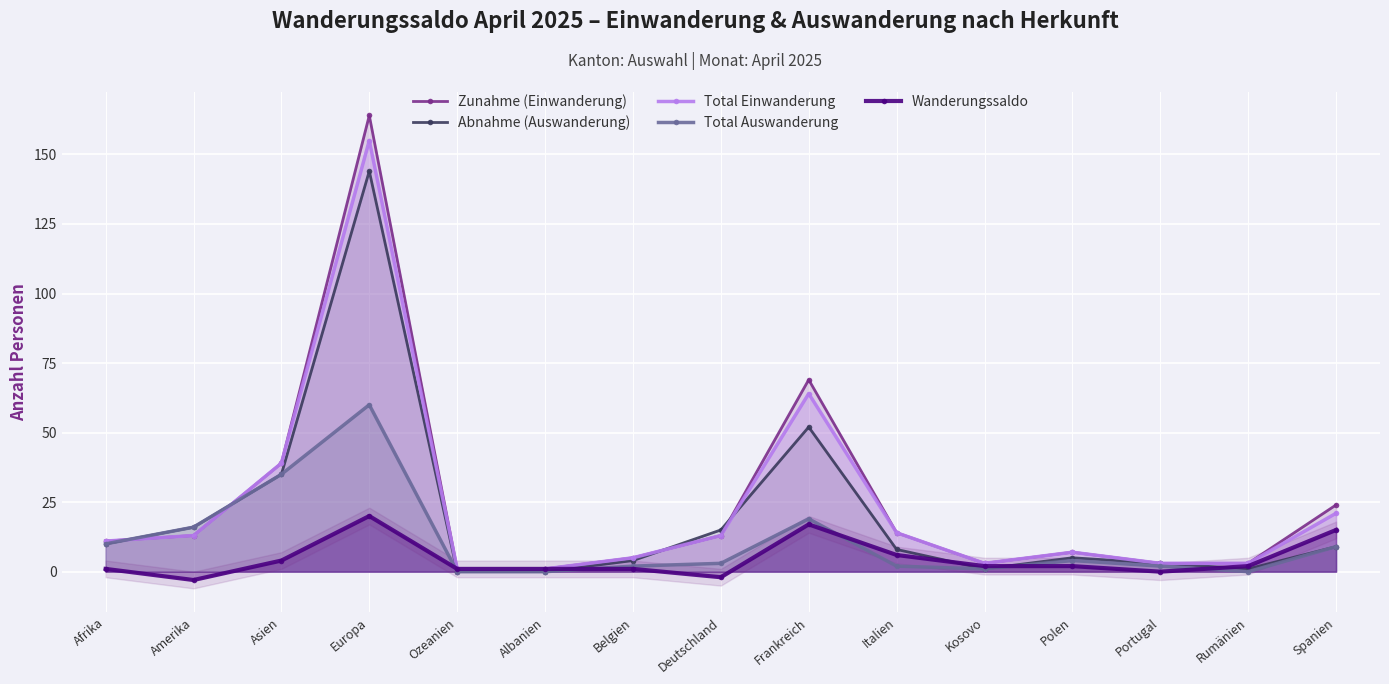

True or false: Abnahme (Auswanderung) and Total Auswanderung intersect in this chart.

False